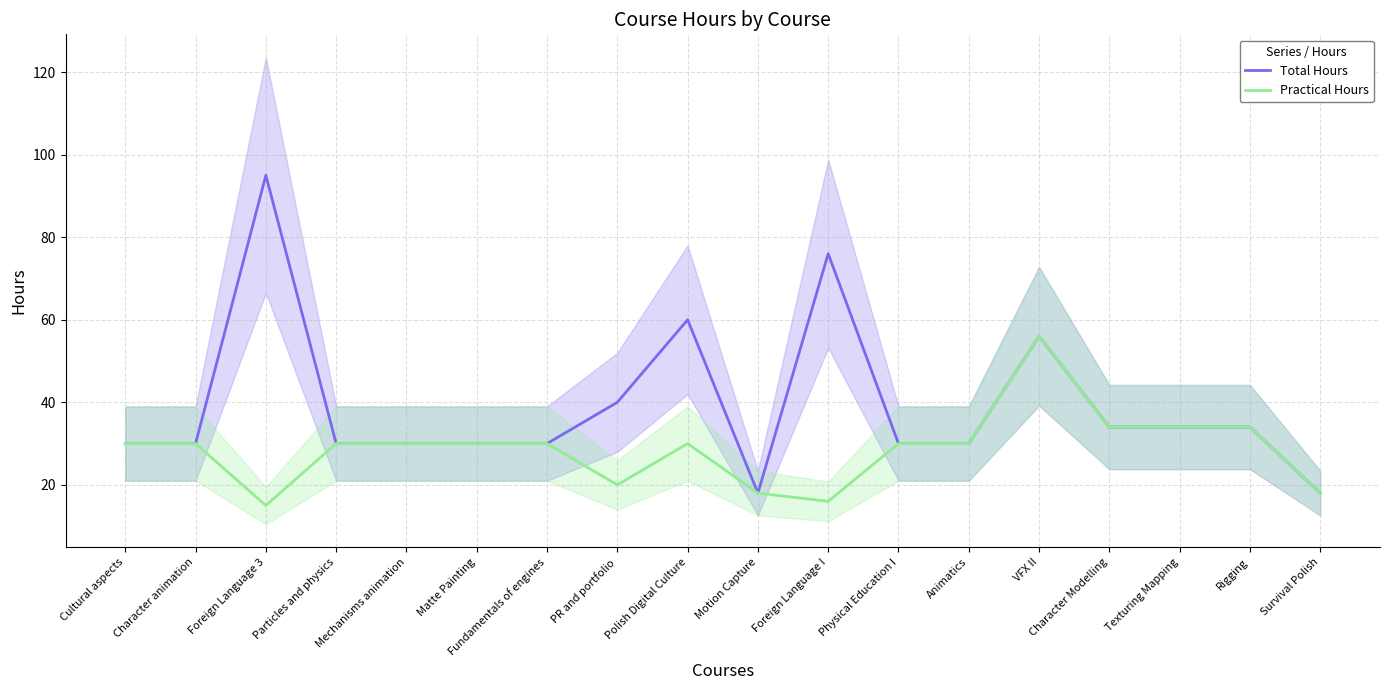

The value of Practical Hours at Texturing Mapping is 12. True or false?

False